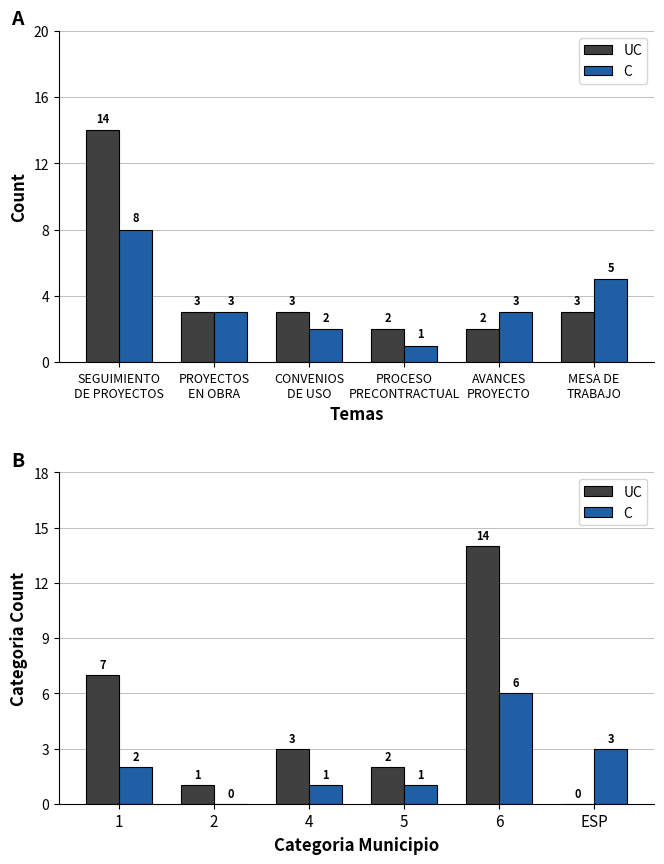

What is the difference between the maximum and minimum values in the C series?

6